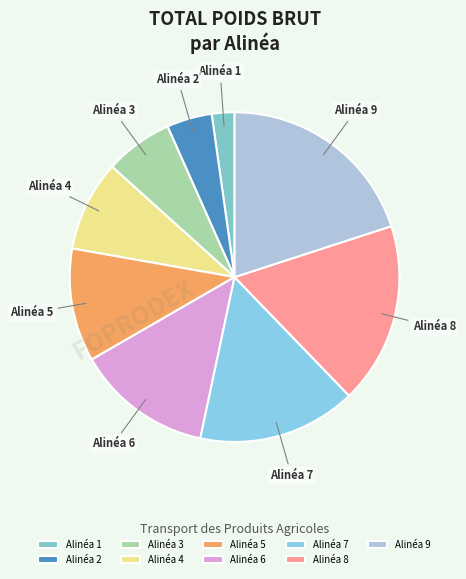

Count the number of slices in the pie.

9